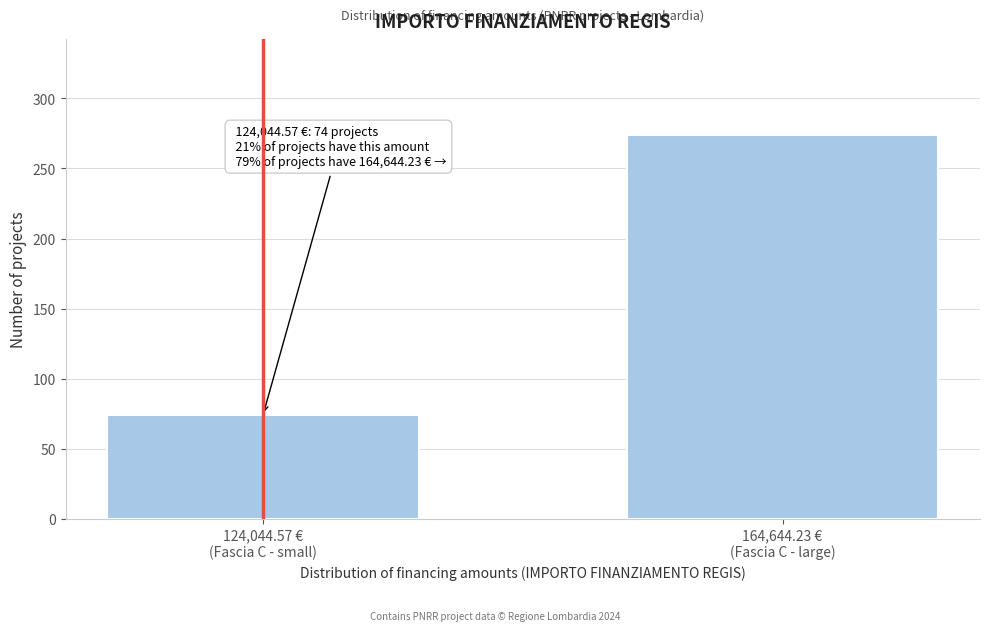

Reading left to right, what are all the values shown in this chart?

74	274